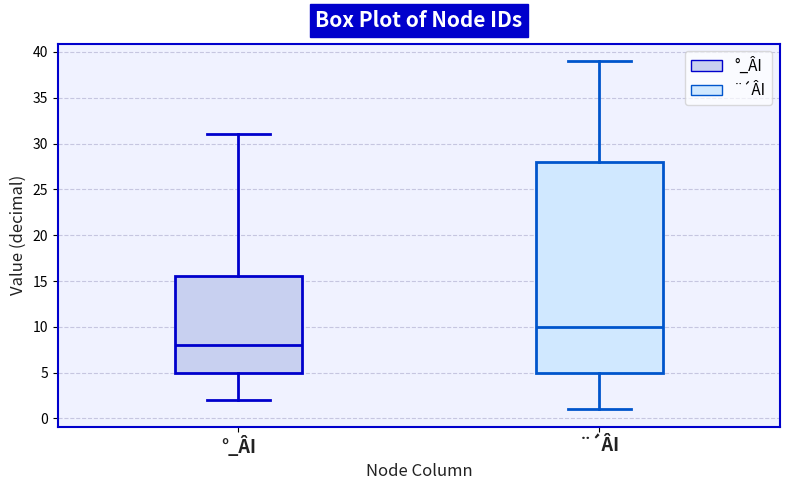

Which box's median line is the lowest?

°_ÂI